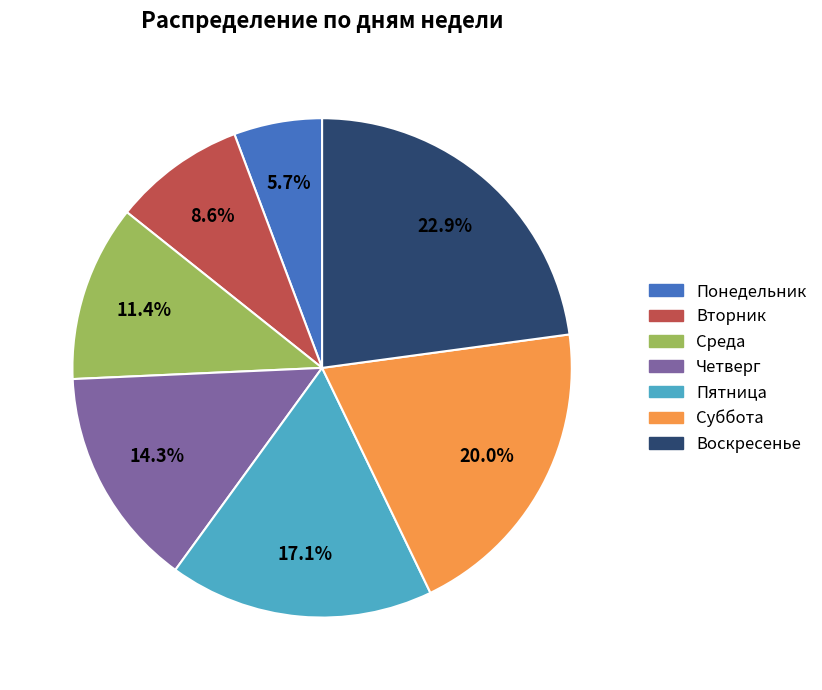

Is it true that Воскресенье is 11% of the pie?

False